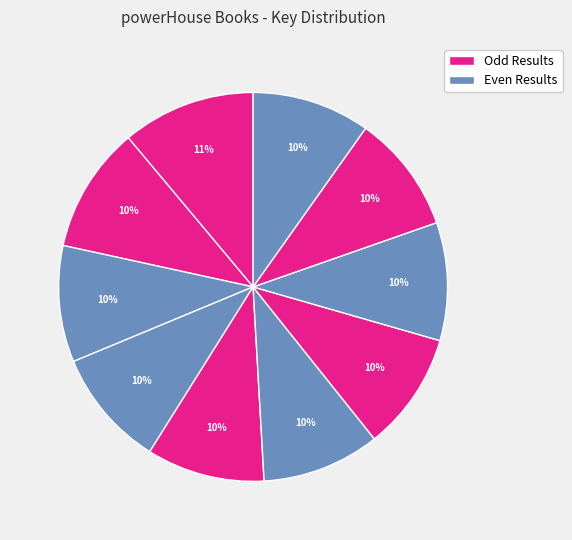

Count the number of slices in the pie.

10